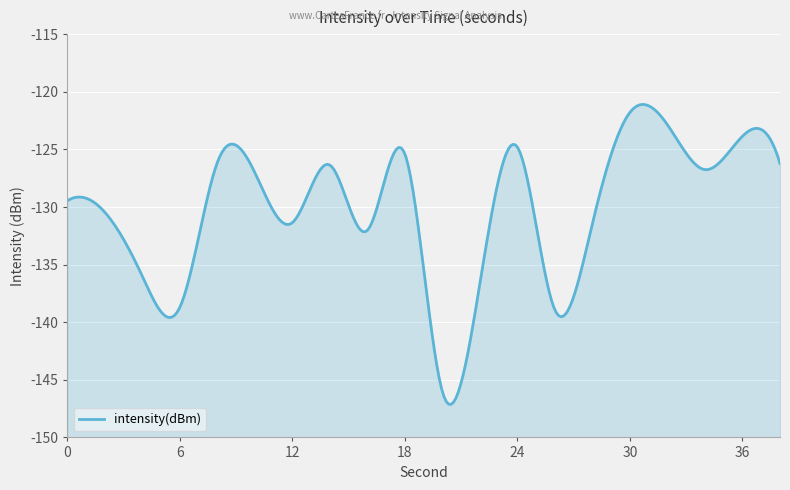

At which category does the data reach its first local peak?

8